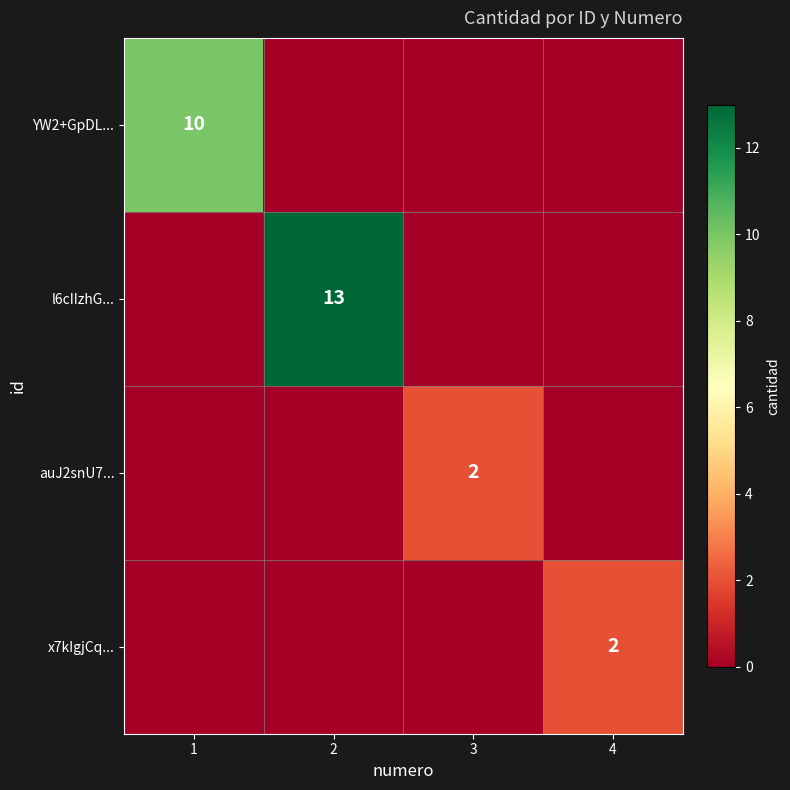

True or false: l6cIIzhG... has a value of 7 at 2.

False